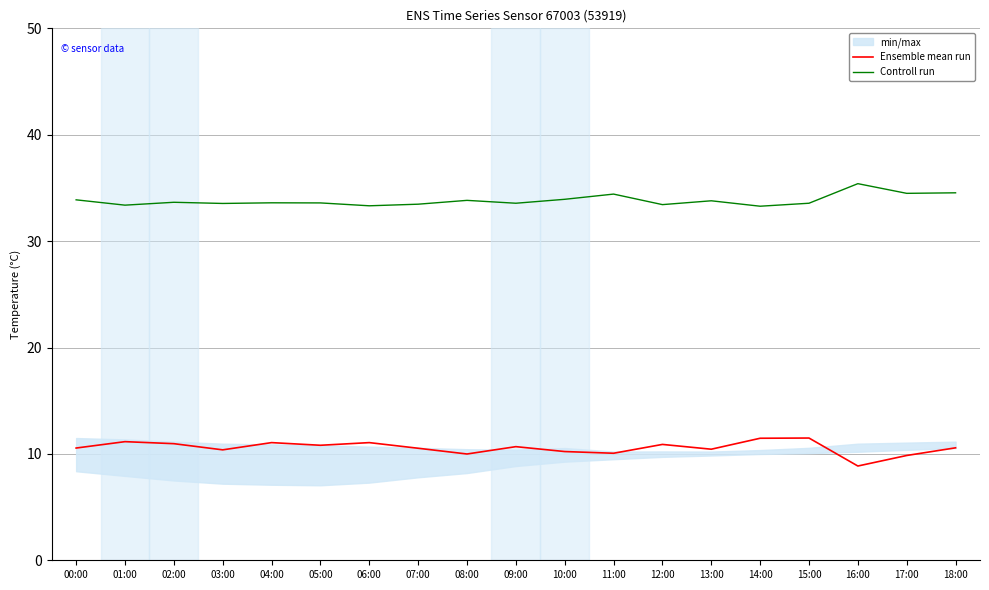

What position from the left is 08:00?

9